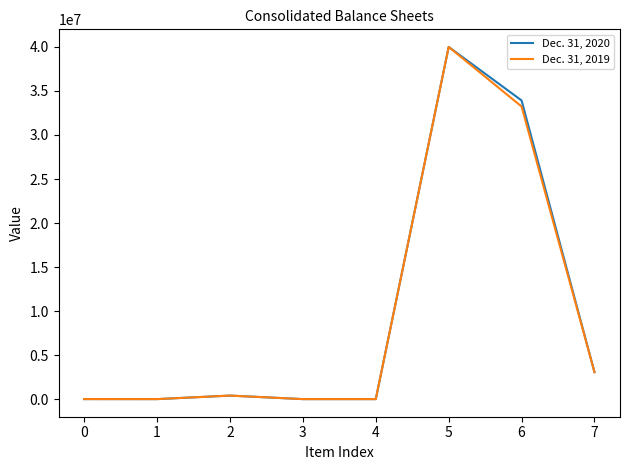

Rank the series by their average value, from highest to lowest.

Dec. 31, 2020, Dec. 31, 2019